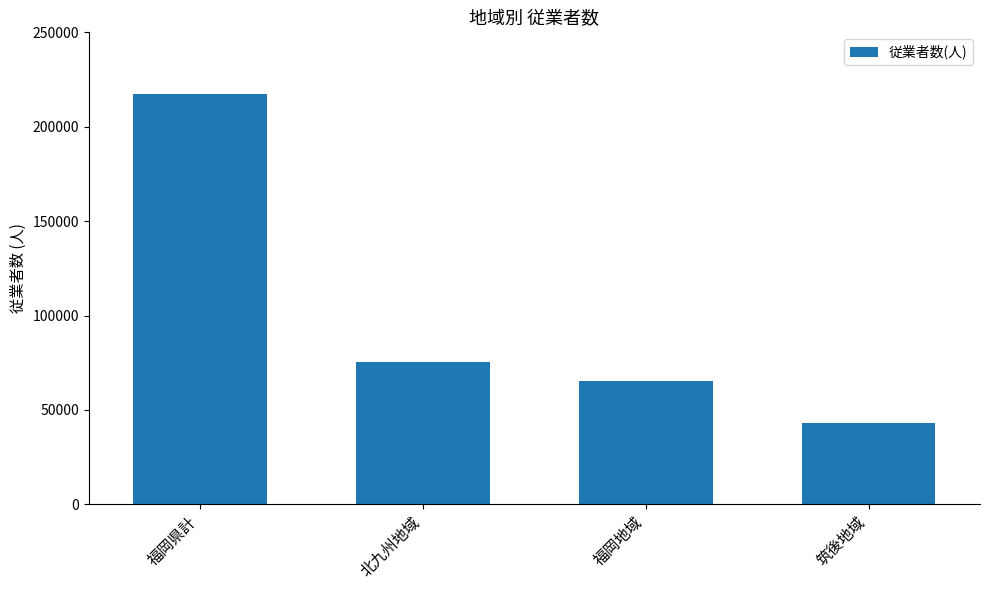

Is it true that the value at 北九州地域 is 75305?

True